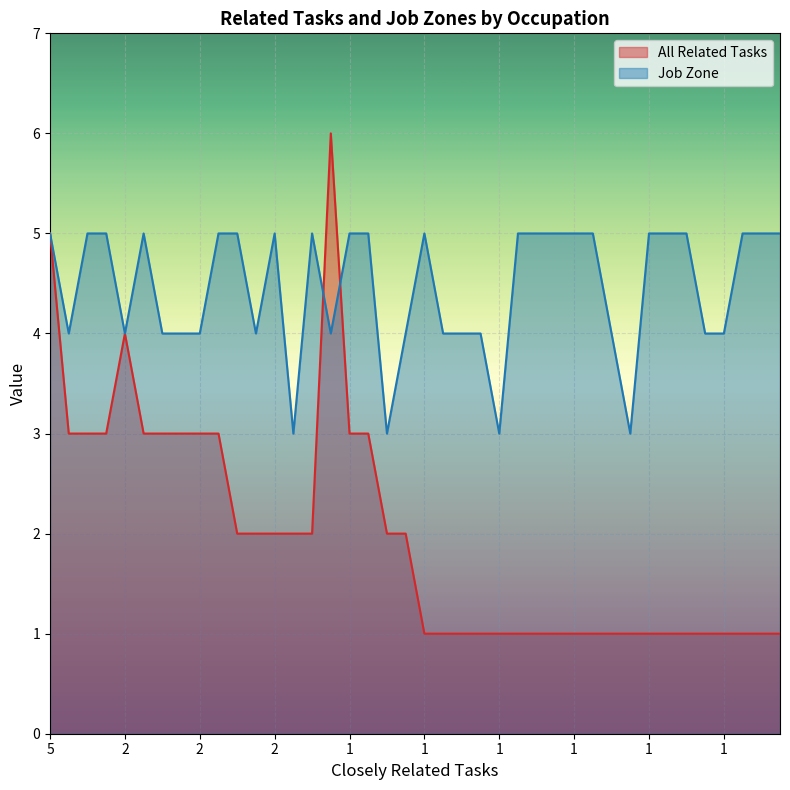

List the series in order of their peak value, lowest first.

Job Zone, All Related Tasks